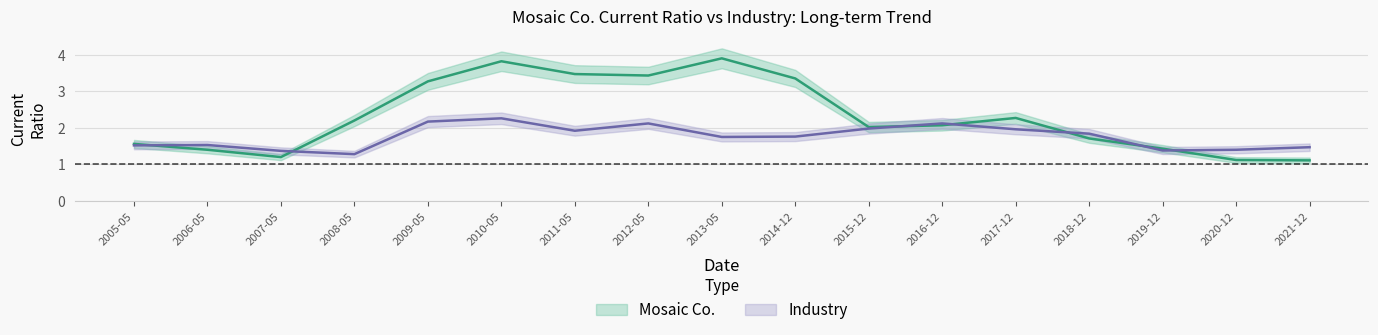

Which category has the highest value in the Industry series?

2010-05